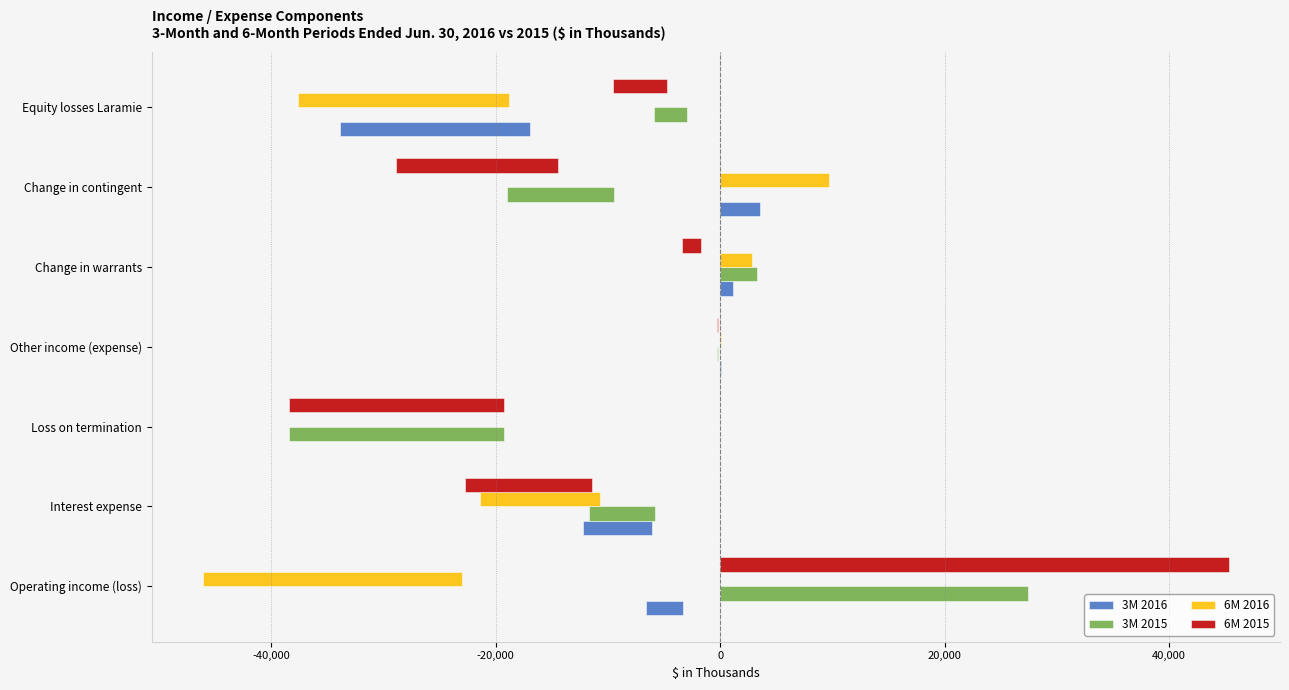

True or false: 3M 2016 has a value of 13 at Other income (expense).

False